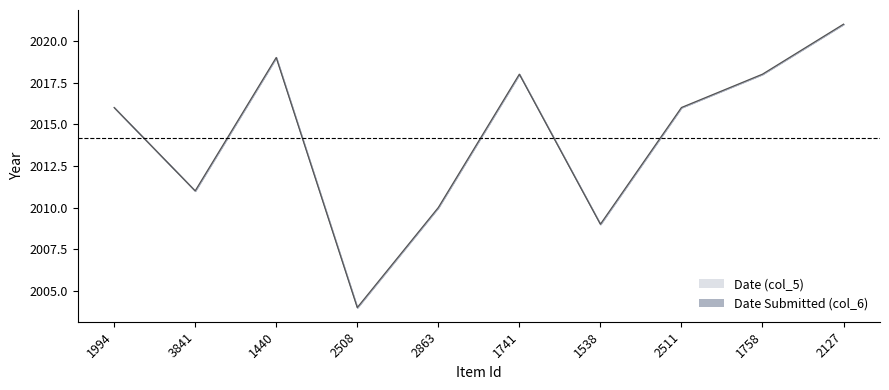

What is the change in value from 2508 to 2127?

+17